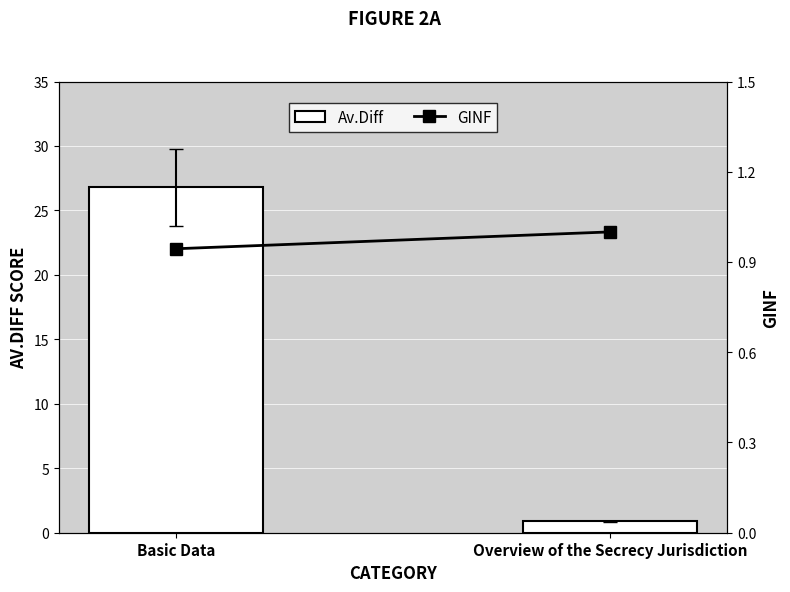

At which category does the chart reach its minimum across all series?

Overview of the Secrecy Jurisdiction